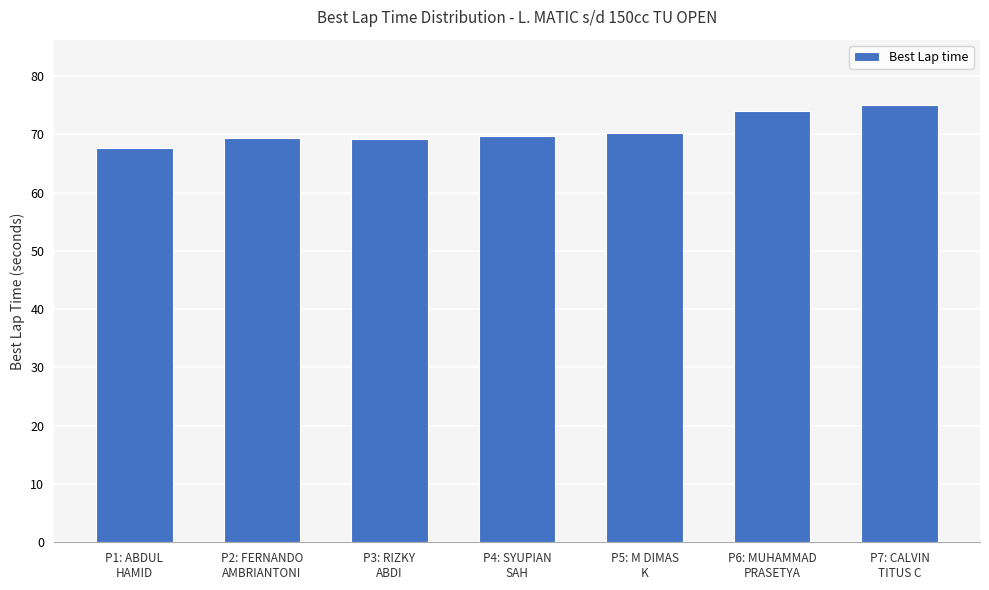

What is the label of the 1st bar from the left?

P1: ABDUL
HAMID